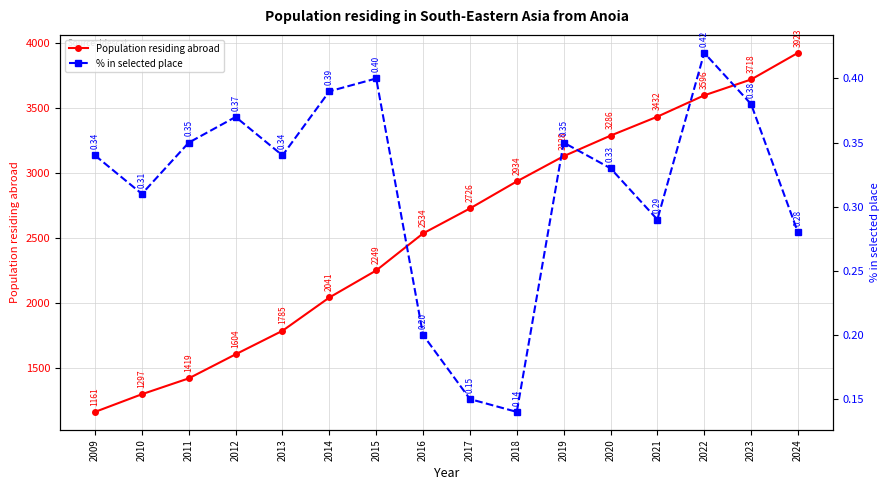

What is the approximate value of Population residing abroad at 2024?

3923